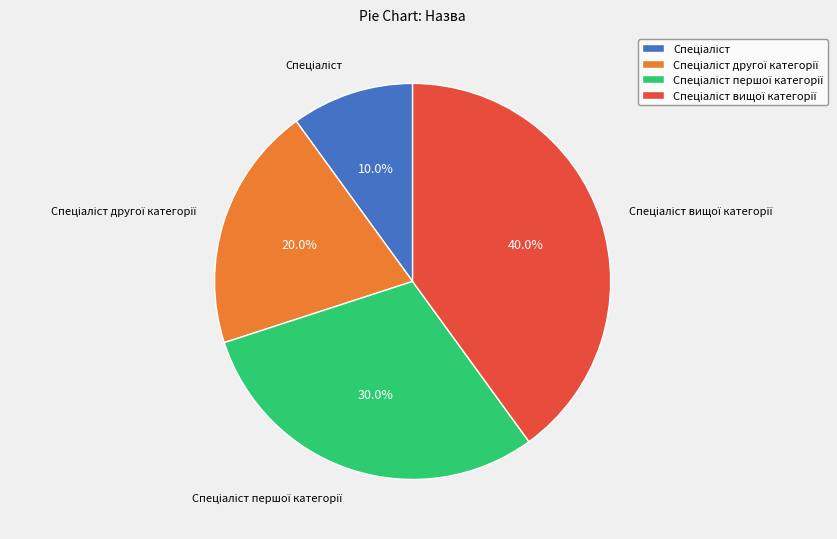

Does any single category account for the majority?

No